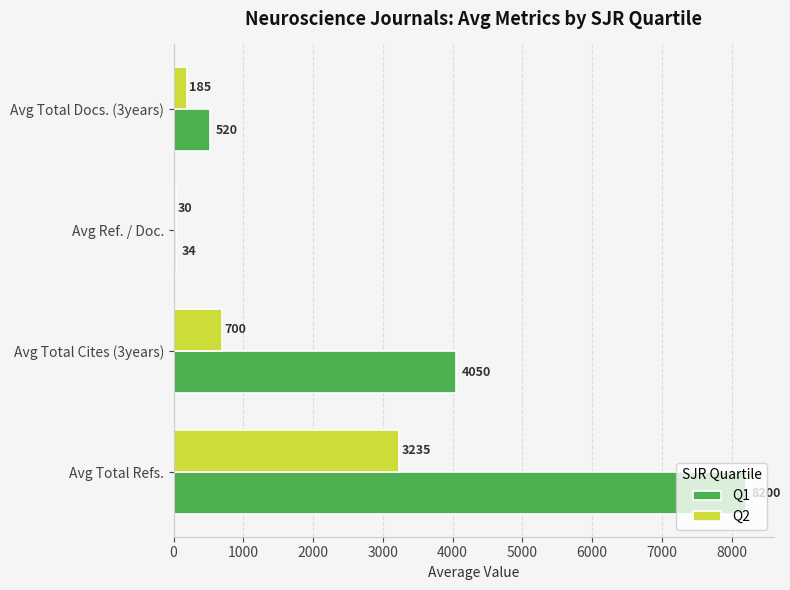

True or false: Q1 has a value of 159.2 at Avg Total Docs. (3years).

False